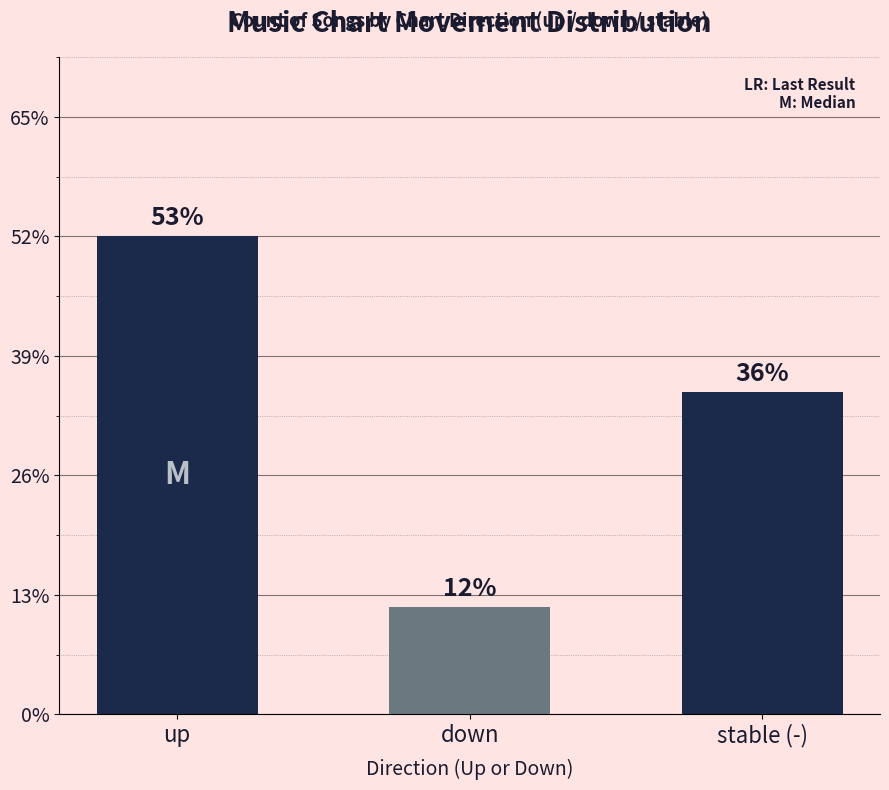

Are the bars horizontal?

No